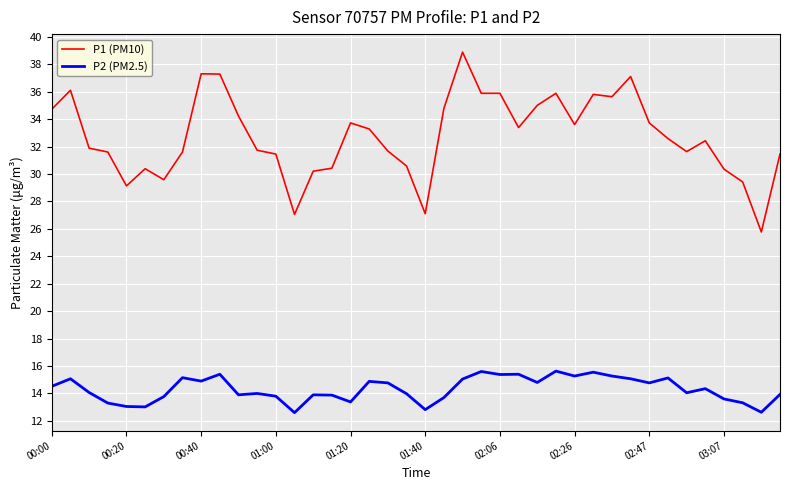

What is the difference between the maximum and minimum values in the P2 (PM2.5) series?

3.0